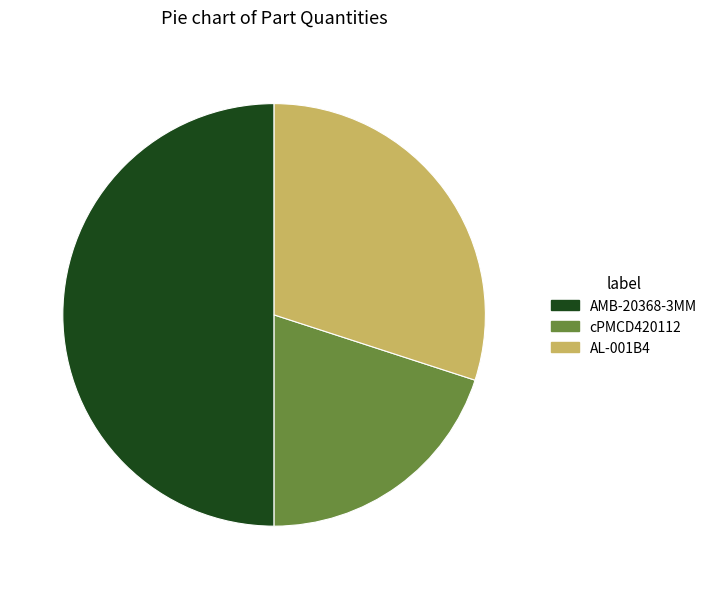

Does AL-001B4 account for over 50% of the chart?

No